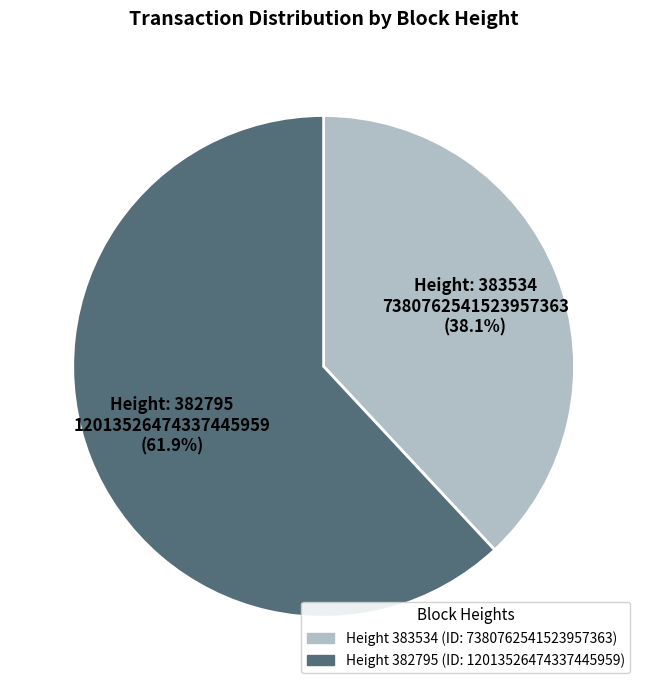

Is there a majority slice in this chart?

Yes